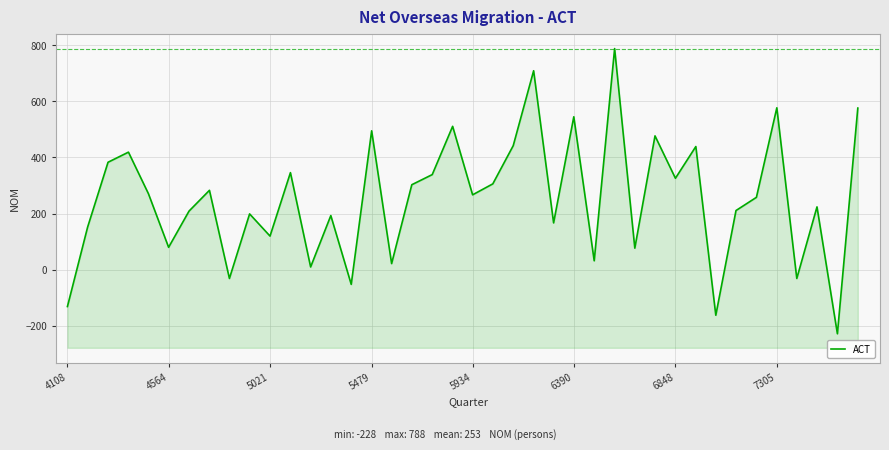

How many interior local peaks (higher than both neighbors) does the data have?

14